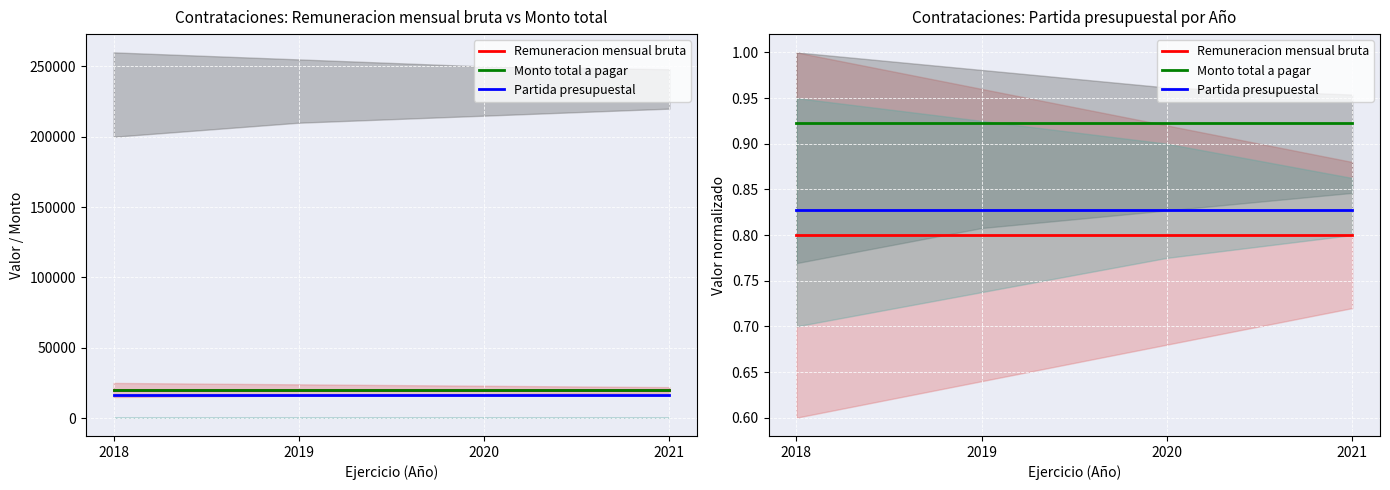

At which category is the sum across all series the highest?

2018